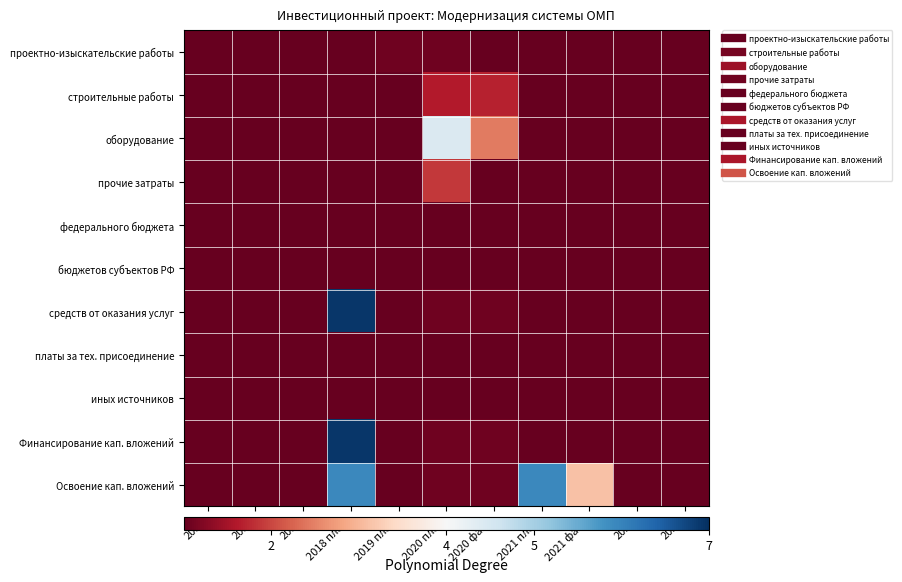

Reading left to right, list all the values displayed in this chart.

проектно-изыскательские работы: 2015=1.0	2016=1.0	2017=1.0	2018 план=1.0	2019 план=1.1	2020 план=1.1	2020 факт=1.0	2021 план=1.0	2021 факт=1.0	2022=1.0	2023=1.0
строительные работы: 2015=1.0	2016=1.0	2017=1.0	2018 план=1.0	2019 план=1.0	2020 план=1.6	2020 факт=1.7	2021 план=1.0	2021 факт=1.0	2022=1.0	2023=1.0
оборудование: 2015=1.0	2016=1.0	2017=1.0	2018 план=1.0	2019 план=1.0	2020 план=4.4	2020 факт=2.4	2021 план=1.0	2021 факт=1.0	2022=1.0	2023=1.0
прочие затраты: 2015=1.0	2016=1.0	2017=1.0	2018 план=1.0	2019 план=1.0	2020 план=1.9	2020 факт=1.0	2021 план=1.0	2021 факт=1.0	2022=1.0	2023=1.0
федерального бюджета: 2015=1.0	2016=1.0	2017=1.0	2018 план=1.0	2019 план=1.0	2020 план=1.0	2020 факт=1.0	2021 план=1.0	2021 факт=1.0	2022=1.0	2023=1.0
бюджетов субъектов РФ: 2015=1.0	2016=1.0	2017=1.0	2018 план=1.0	2019 план=1.0	2020 план=1.0	2020 факт=1.0	2021 план=1.0	2021 факт=1.0	2022=1.0	2023=1.0
средств от оказания услуг: 2015=1.0	2016=1.0	2017=1.0	2018 план=6.9	2019 план=1.0	2020 план=1.1	2020 факт=1.1	2021 план=1.0	2021 факт=1.0	2022=1.0	2023=1.0
платы за тех. присоединение: 2015=1.0	2016=1.0	2017=1.0	2018 план=1.0	2019 план=1.0	2020 план=1.0	2020 факт=1.0	2021 план=1.0	2021 факт=1.0	2022=1.0	2023=1.0
иных источников: 2015=1.0	2016=1.0	2017=1.0	2018 план=1.0	2019 план=1.0	2020 план=1.0	2020 факт=1.0	2021 план=1.0	2021 факт=1.0	2022=1.0	2023=1.0
Финансирование кап. вложений: 2015=1.0	2016=1.0	2017=1.0	2018 план=6.9	2019 план=1.0	2020 план=1.1	2020 факт=1.1	2021 план=1.0	2021 факт=1.0	2022=1.0	2023=1.0
Освоение кап. вложений: 2015=1.0	2016=1.0	2017=1.0	2018 план=5.9	2019 план=1.0	2020 план=1.1	2020 факт=1.1	2021 план=5.9	2021 факт=3.1	2022=1.0	2023=1.0